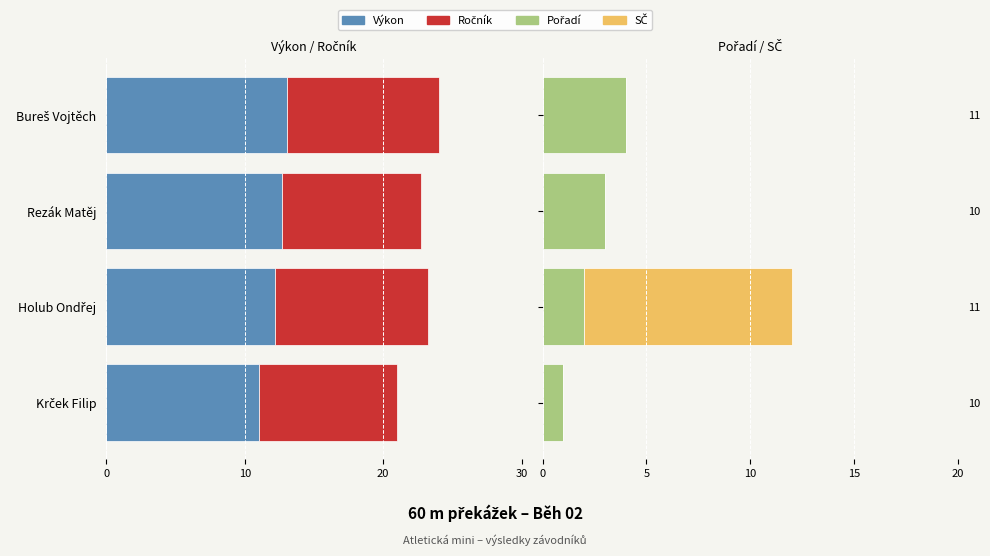

How many data points does each series have?

4